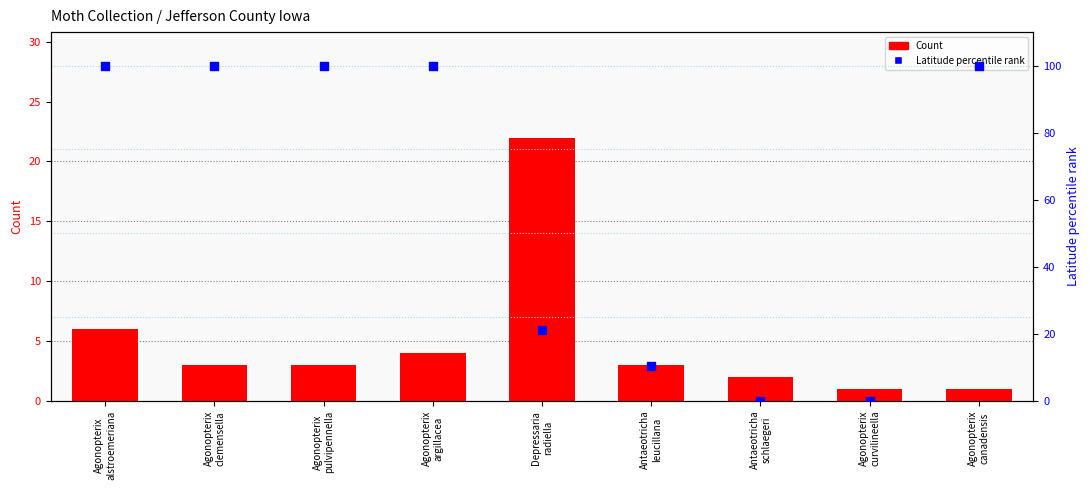

Which series has the widest spread of Y values?

Latitude percentile rank